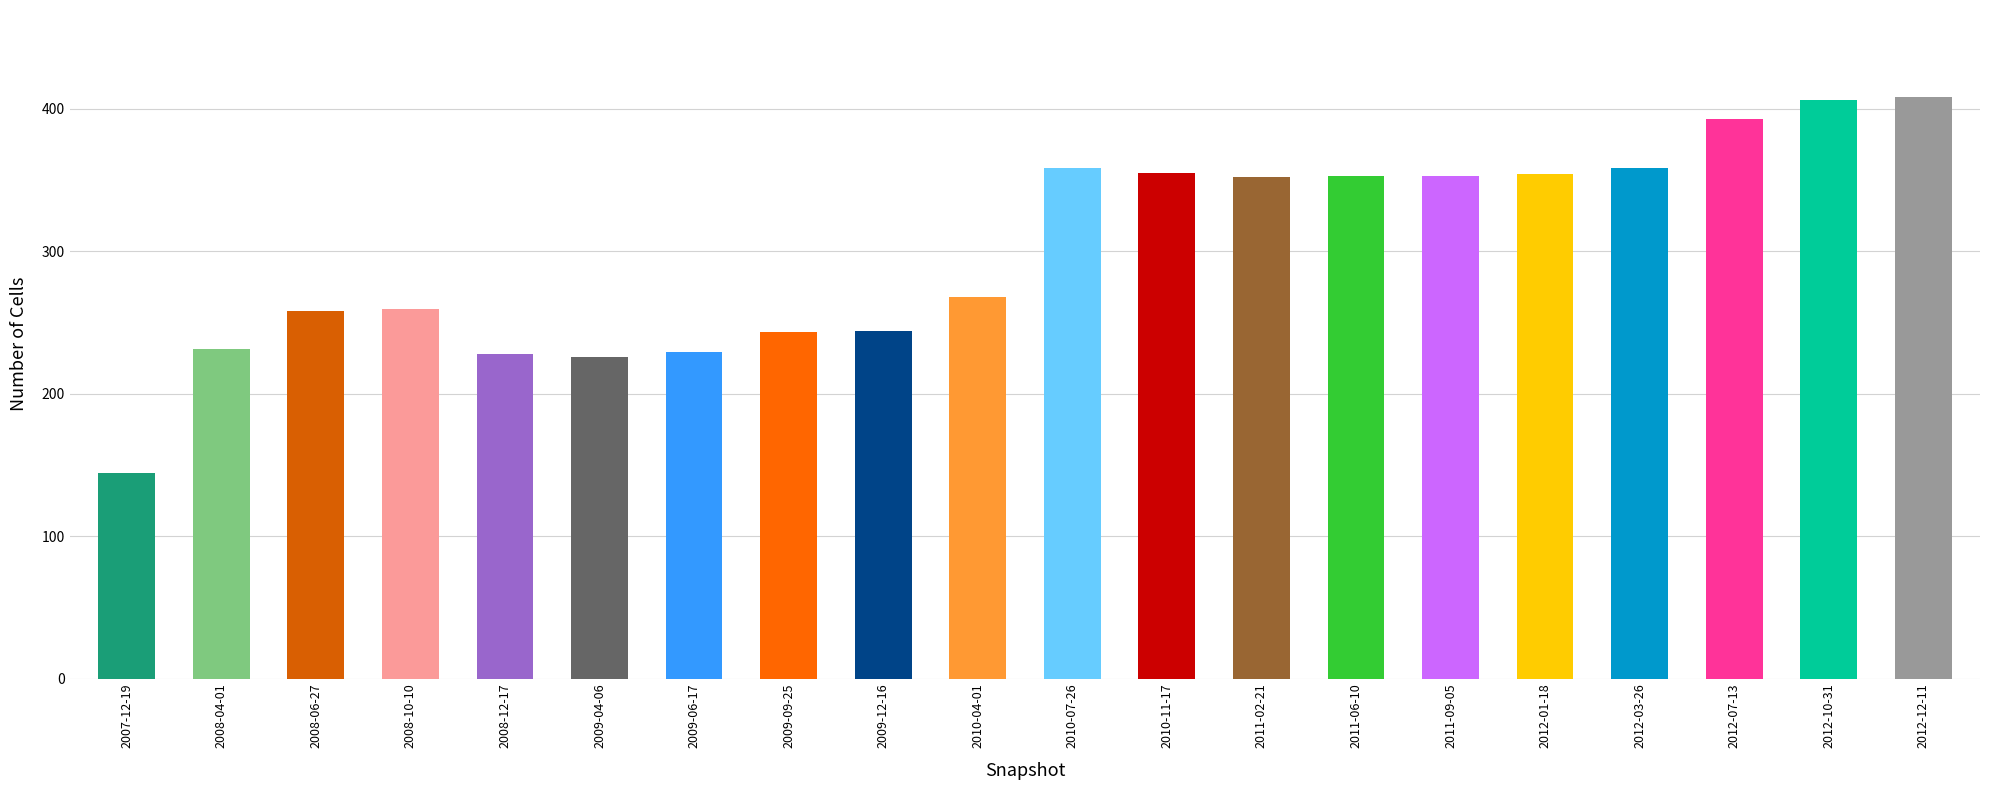

Is it true that under_thousand_cells equals 0 at 2012-07-13?

True